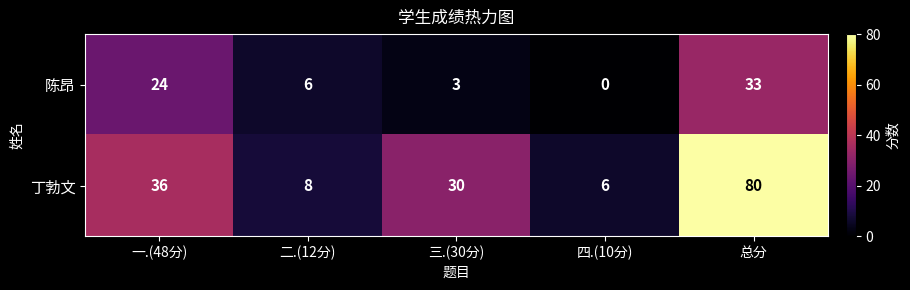

Which label corresponds to the smallest value in the chart?

四.(10分)